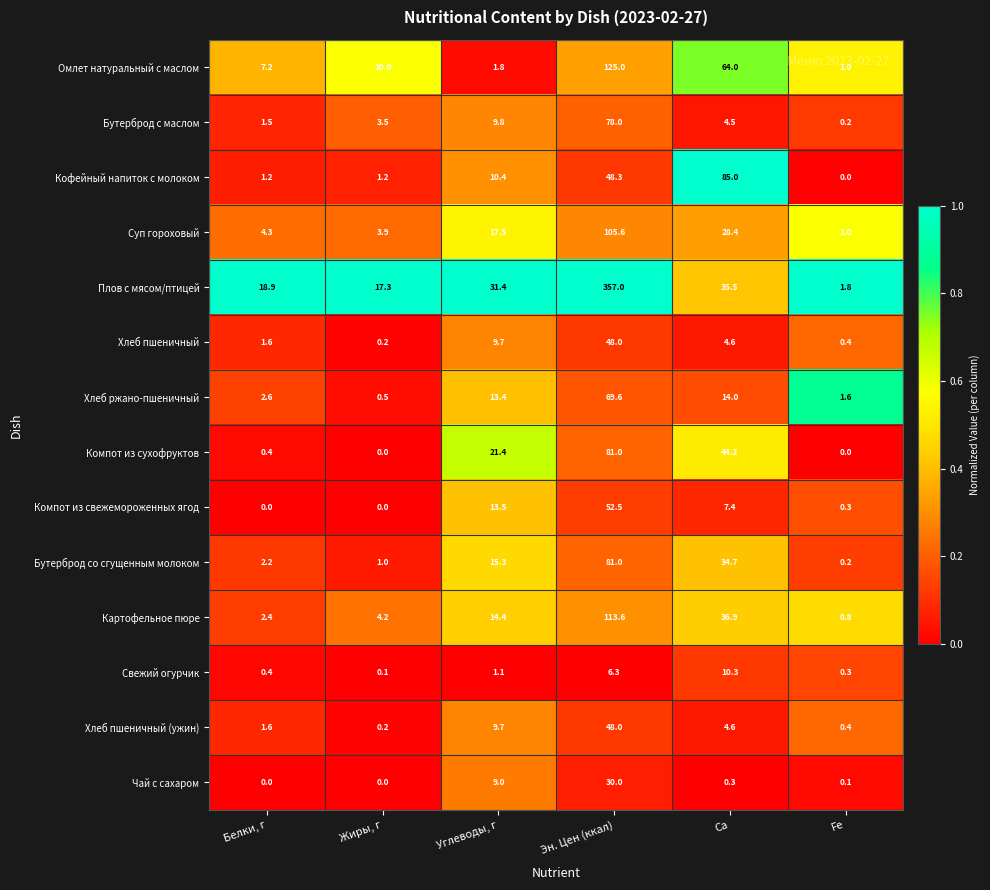

What is the spread (max minus min) of values at Белки, г?

18.9